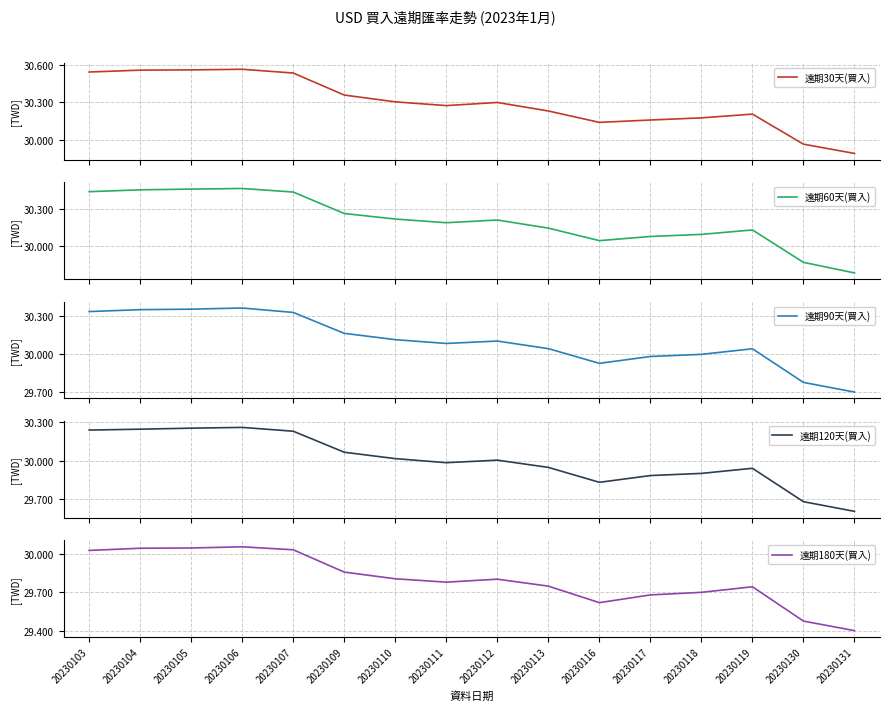

What is the value of the 遠期180天(買入) point at the 7th from the left?

29.8